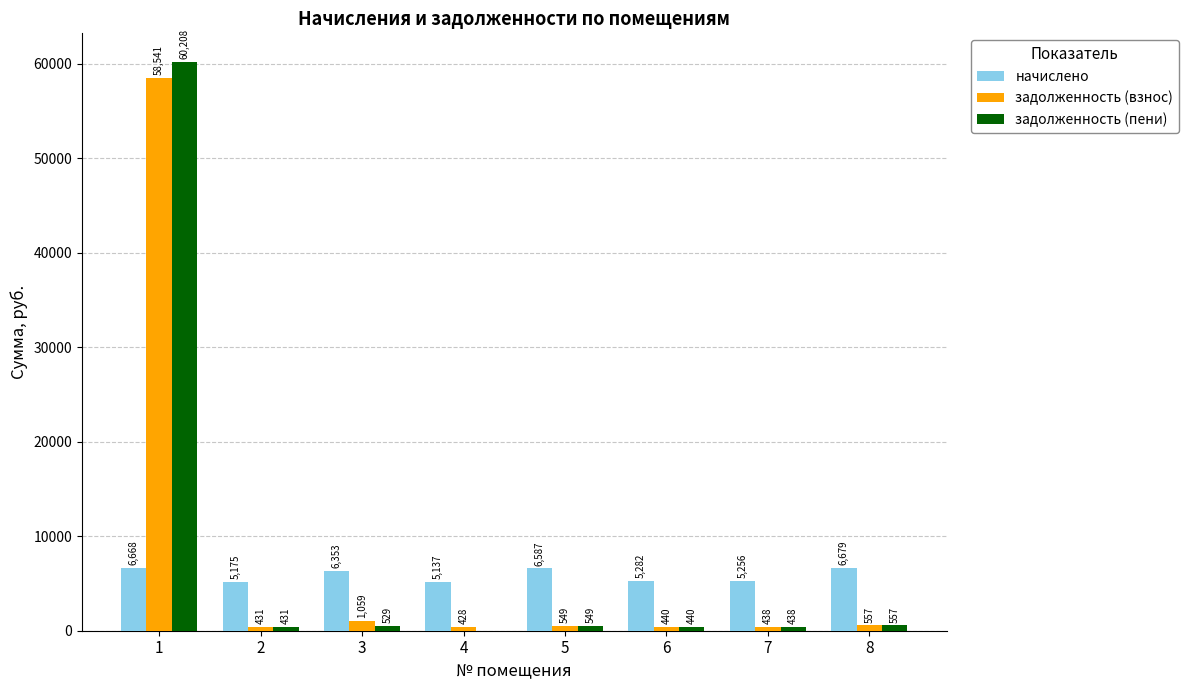

The value of задолженность (пени) at 2 is 431.2. True or false?

True